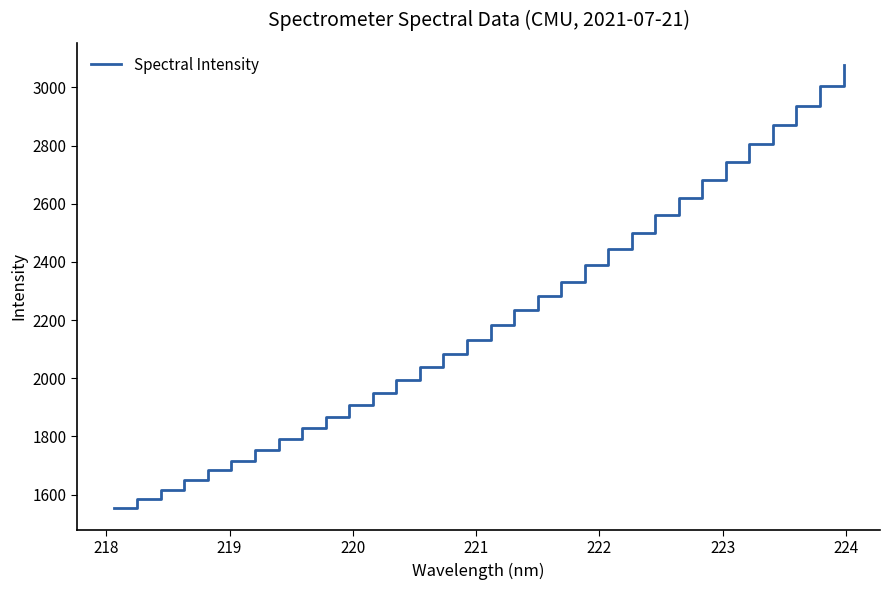

Reading left to right, list all the values displayed in this chart.

1555.1	1585.2	1616.0	1650.1	1683.0	1717.1	1753.7	1791.1	1829.1	1868.5	1909.4	1950.7	1994.4	2039.6	2084.9	2131.8	2181.7	2233.1	2281.3	2331.5	2387.9	2443.0	2500.7	2560.1	2619.9	2680.9	2743.0	2805.7	2872.1	2937.8	3006.6	3077.3